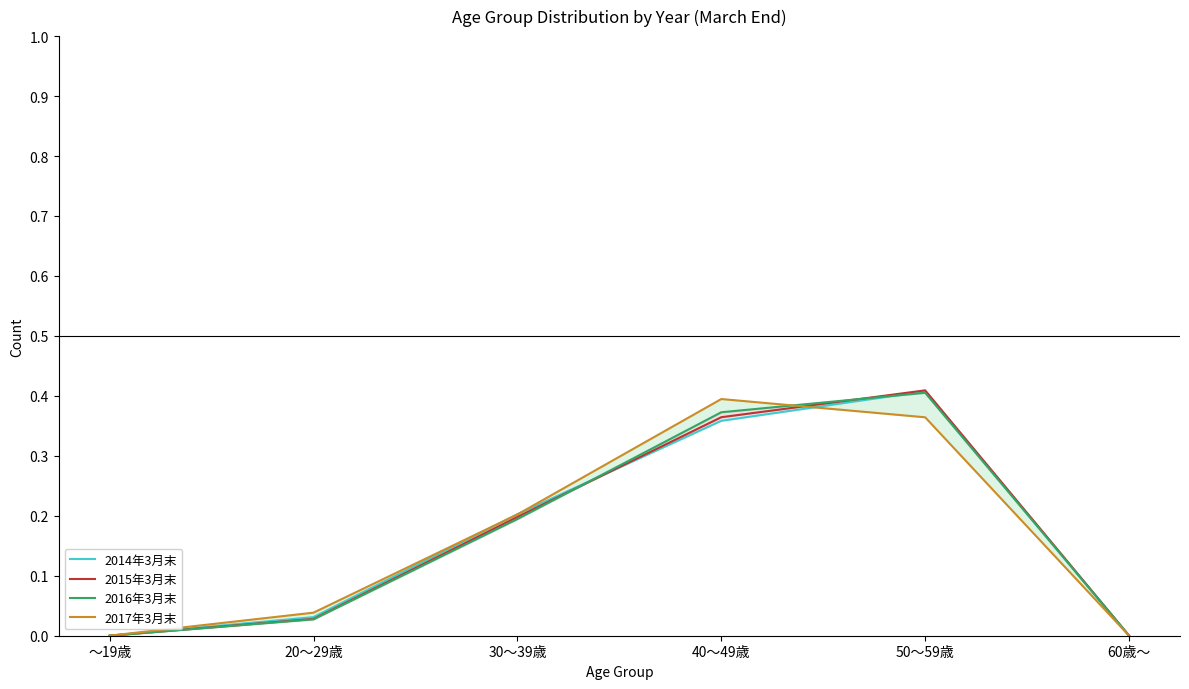

At which label is 2017年3月末 closest to 0?

～19歳